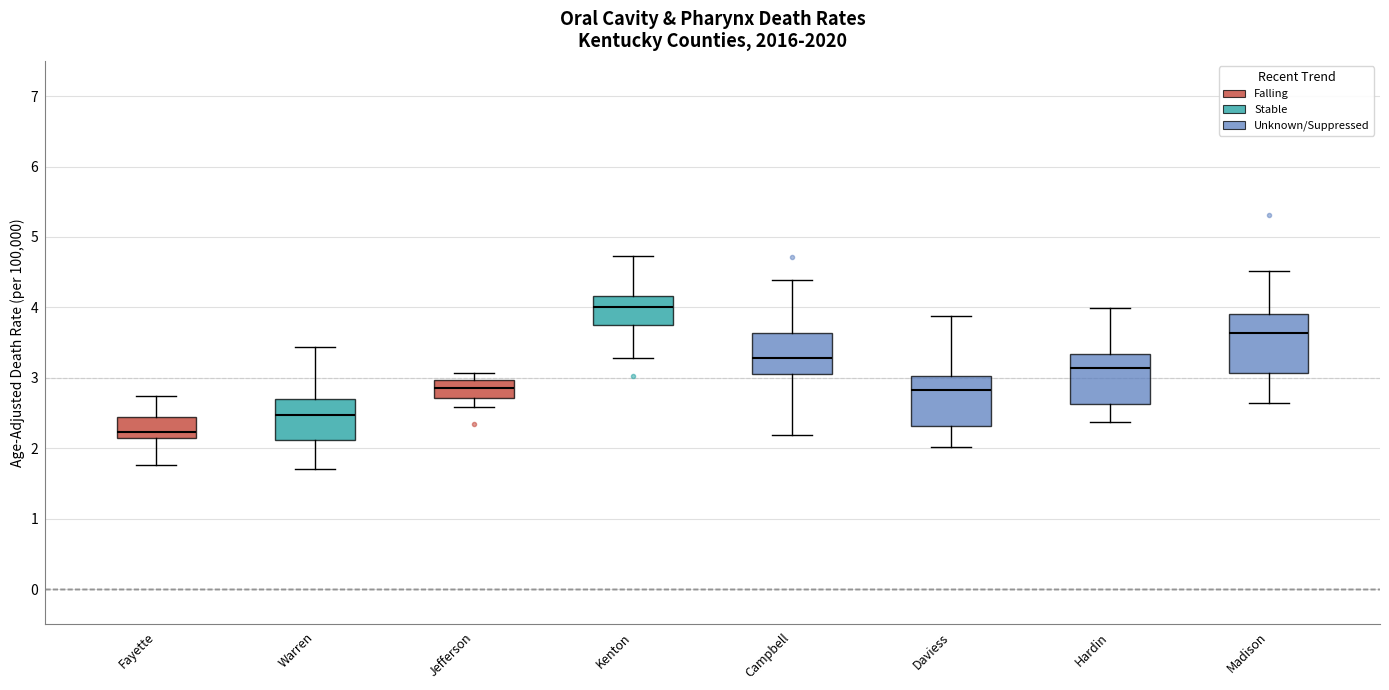

Reading left to right, read every box against the y-axis: the position of its median line, the range the box covers, and the ends of its whiskers. The values are not printed on the chart, so give them approximately, as read against the axis.

Fayette: median 2.2, box 2.1 to 2.4, whiskers 1.8 to 2.7
Warren: median 2.5, box 2.1 to 2.7, whiskers 1.7 to 3.4
Jefferson: median 2.9, box 2.7 to 3.0, whiskers 2.6 to 3.1
Kenton: median 4.0, box 3.8 to 4.2, whiskers 3.3 to 4.7
Campbell: median 3.3, box 3.1 to 3.6, whiskers 2.2 to 4.4
Daviess: median 2.8, box 2.3 to 3.0, whiskers 2.0 to 3.9
Hardin: median 3.1, box 2.6 to 3.3, whiskers 2.4 to 4.0
Madison: median 3.6, box 3.1 to 3.9, whiskers 2.6 to 4.5